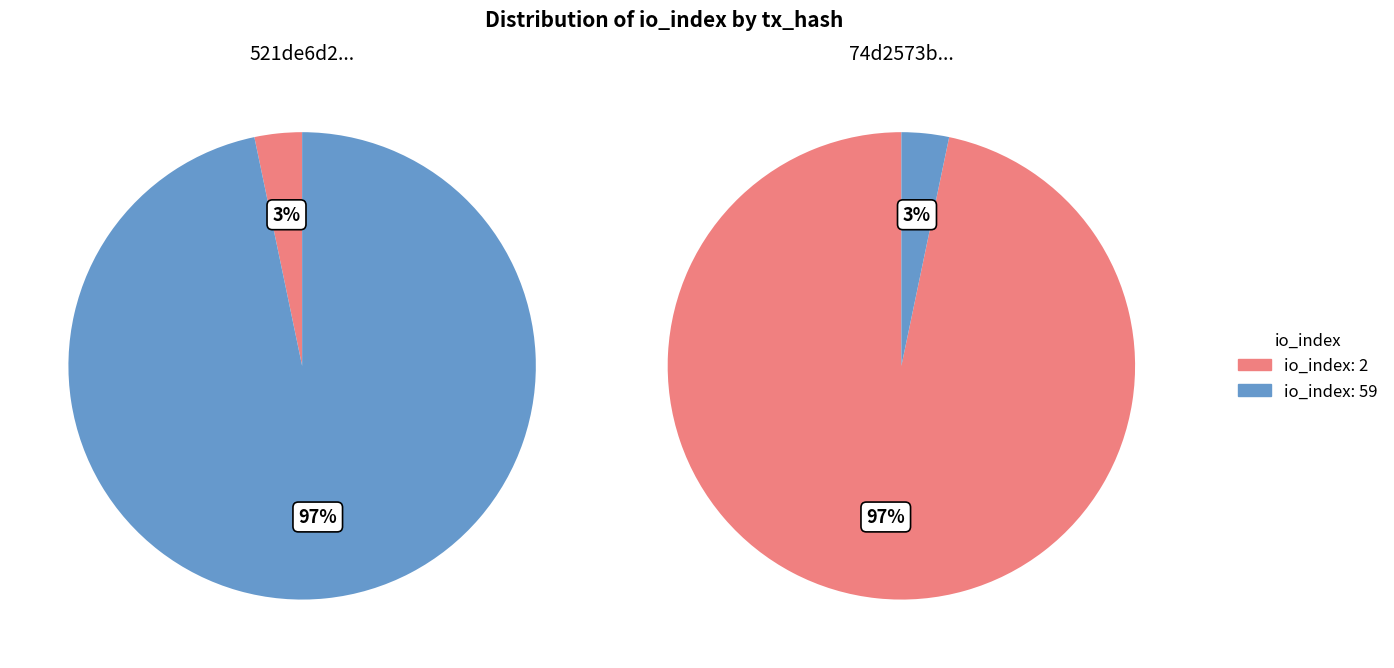

Is it true that io_index: 59 is 97% of the pie?

True